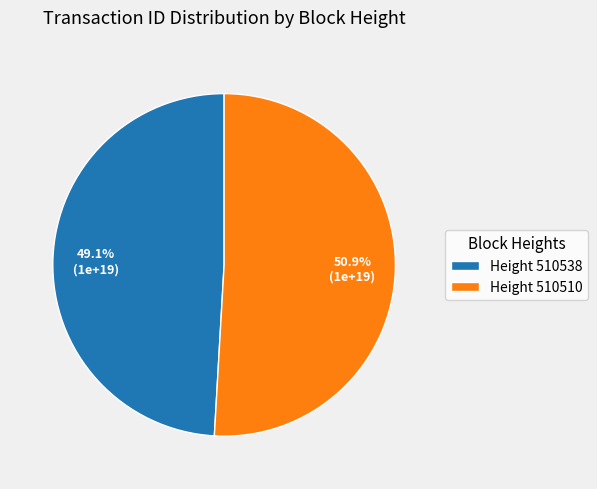

Is the sum of Height 510510 and Height 510538 greater than half?

Yes